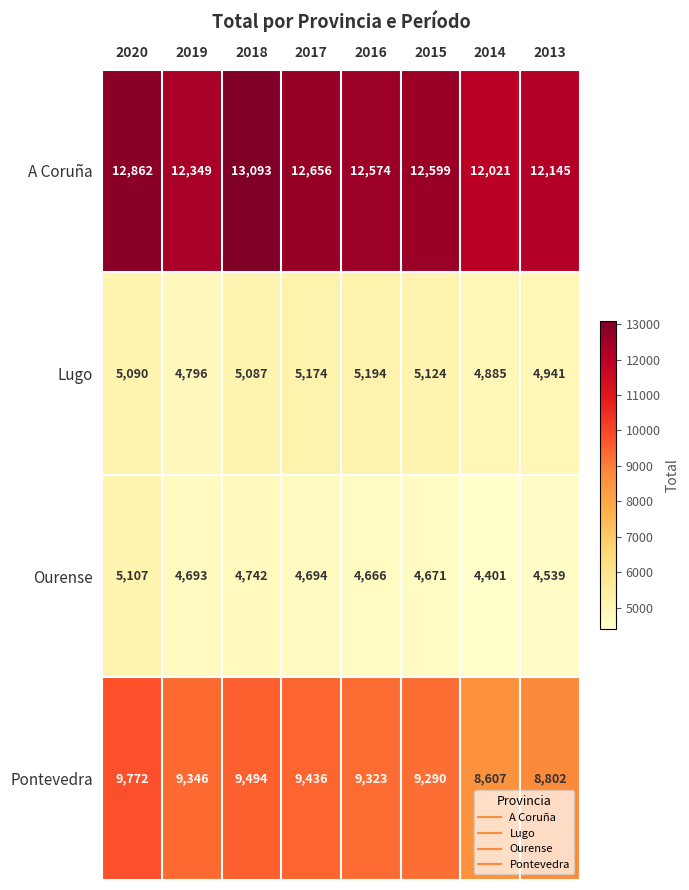

What value does the A Coruña series have at 2016, to the nearest 100?

12600